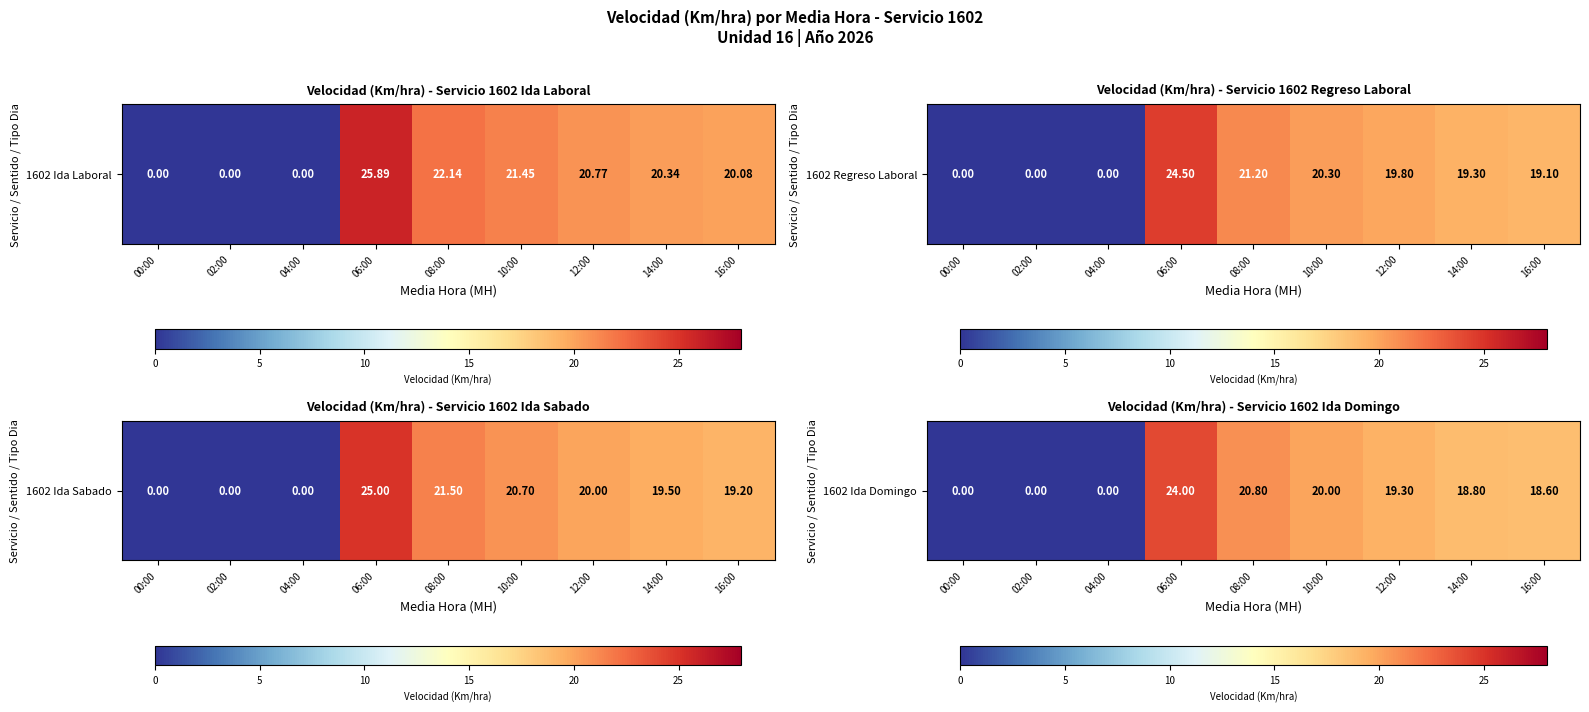

Is it true that the value at 14:00 is 18.8?

True